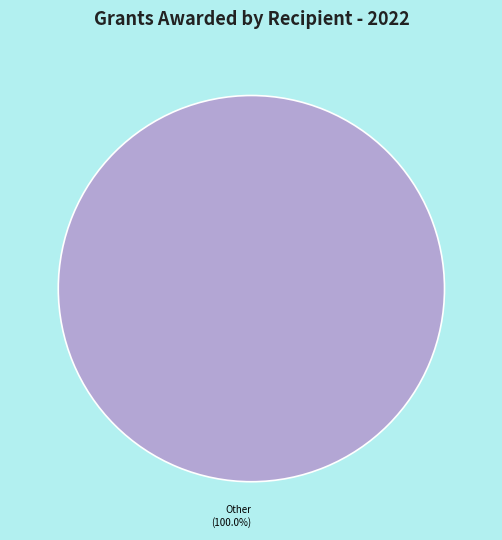

Is there any slice that represents more than half of the pie?

Yes